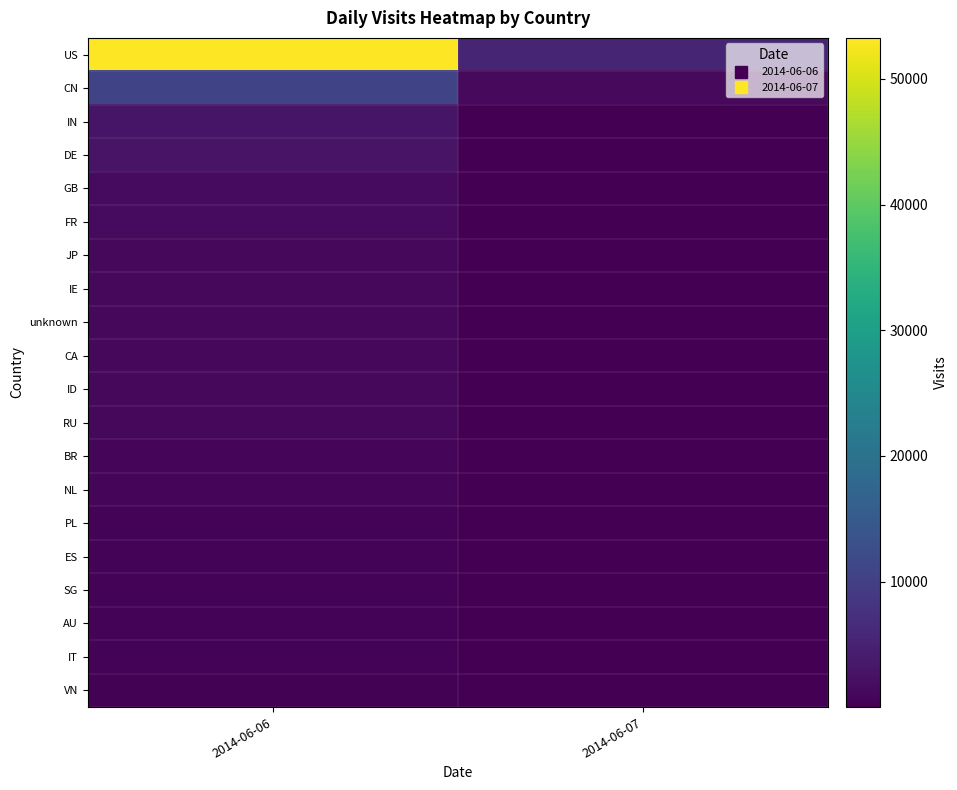

Which series has the widest spread of values?

US